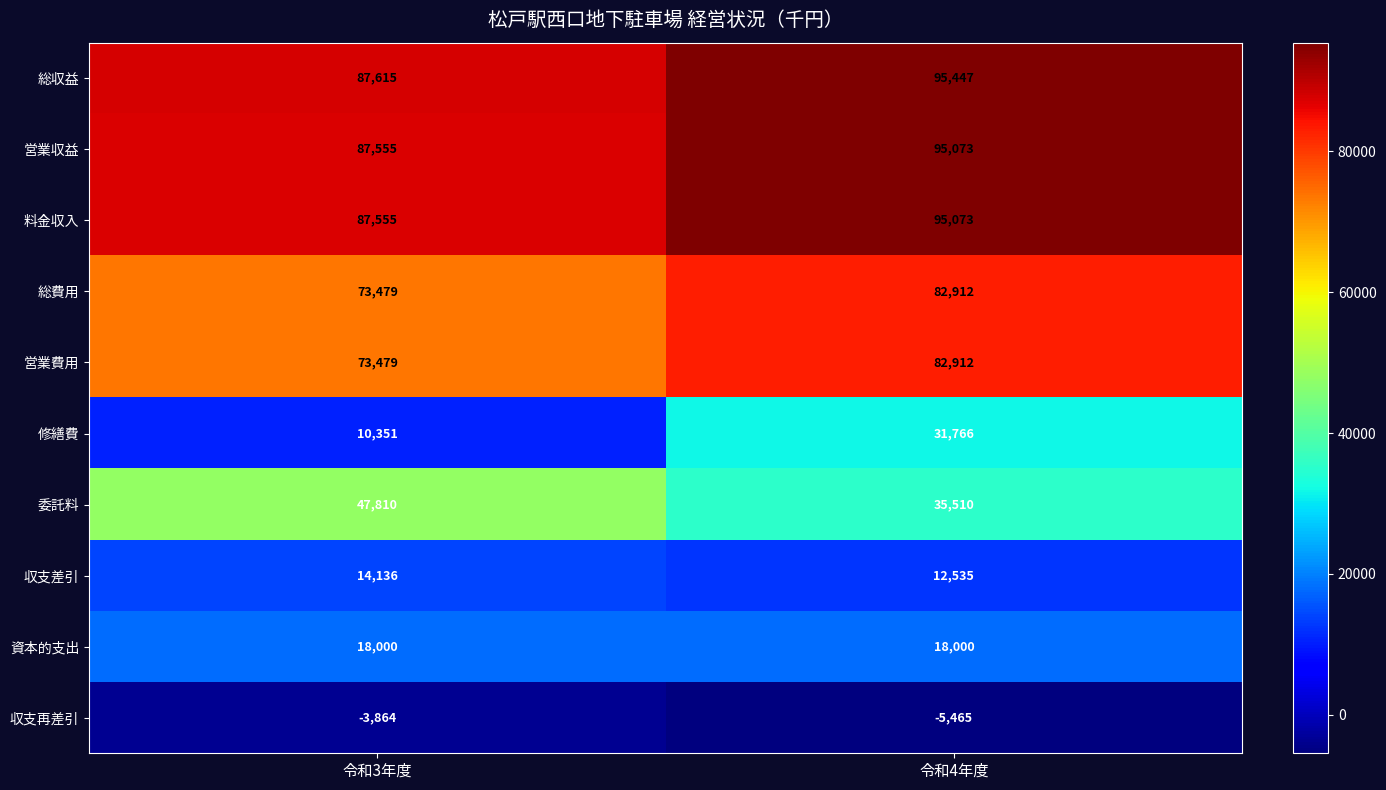

Is it true that 資本的支出 equals 18000 at 令和3年度?

True